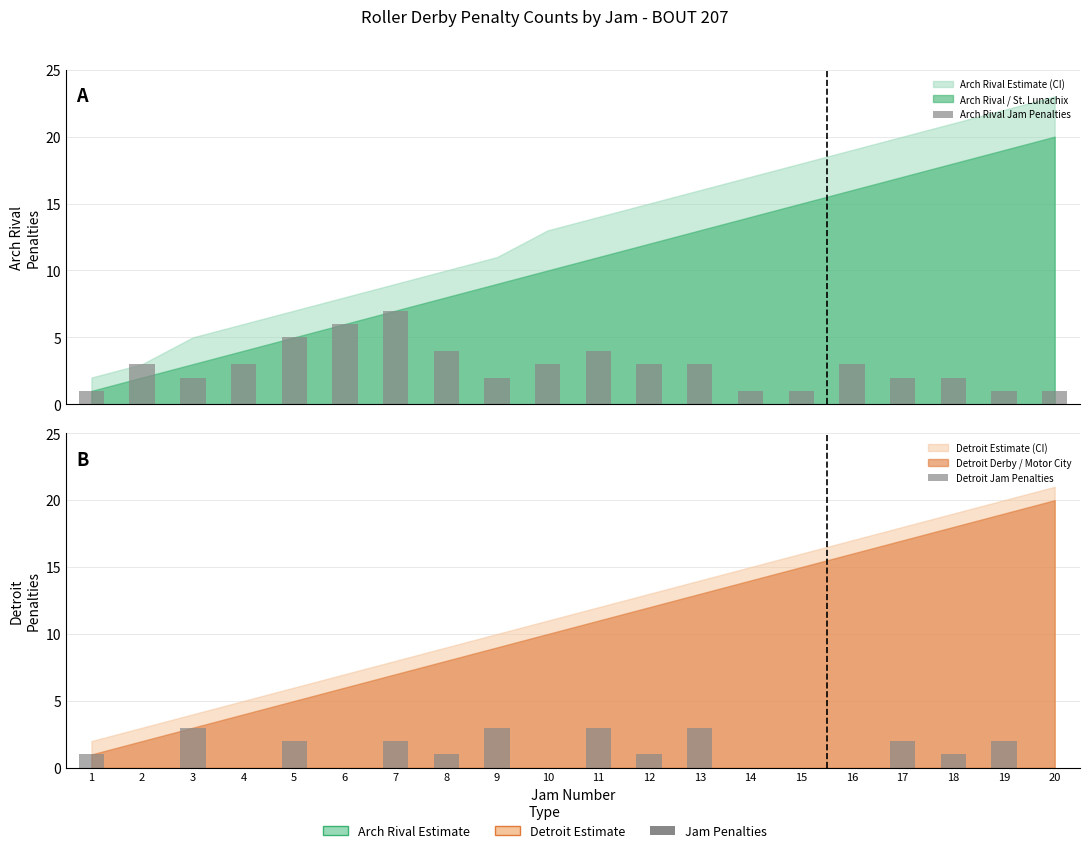

List the labels in order of Detroit Jam Penalties value, smallest first.

2, 4, 6, 10, 14, 15, 16, 20, 1, 8, 12, 18, 5, 7, 17, 19, 3, 9, 11, 13